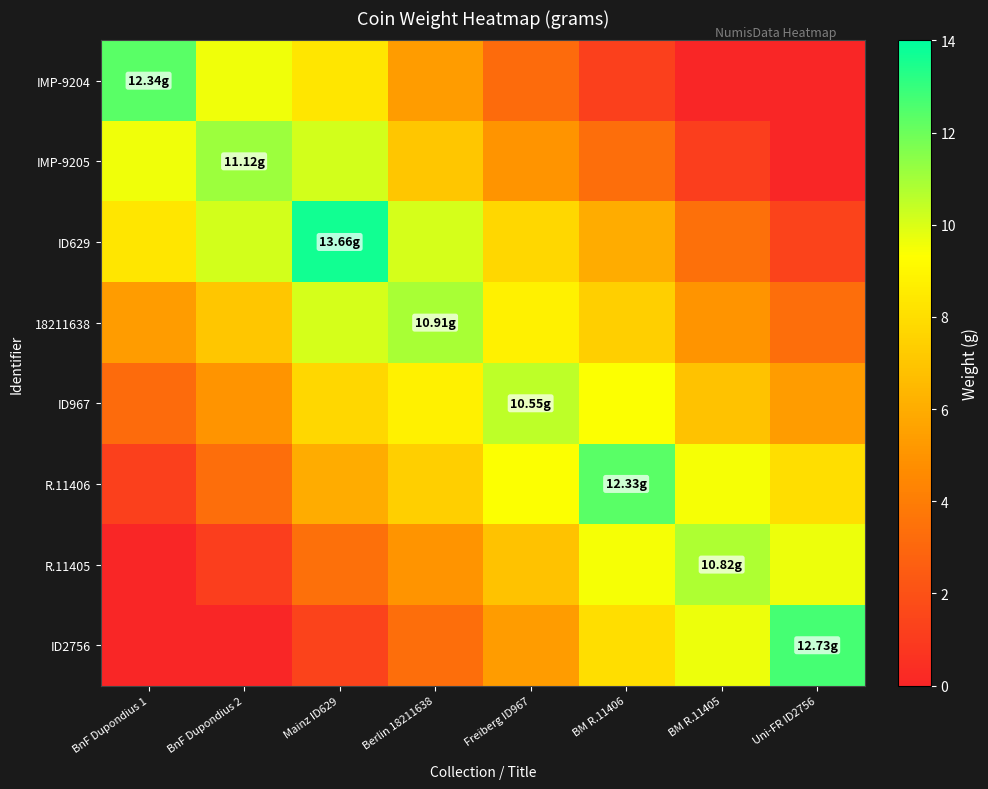

Which series has the largest range (max minus min)?

ID2756